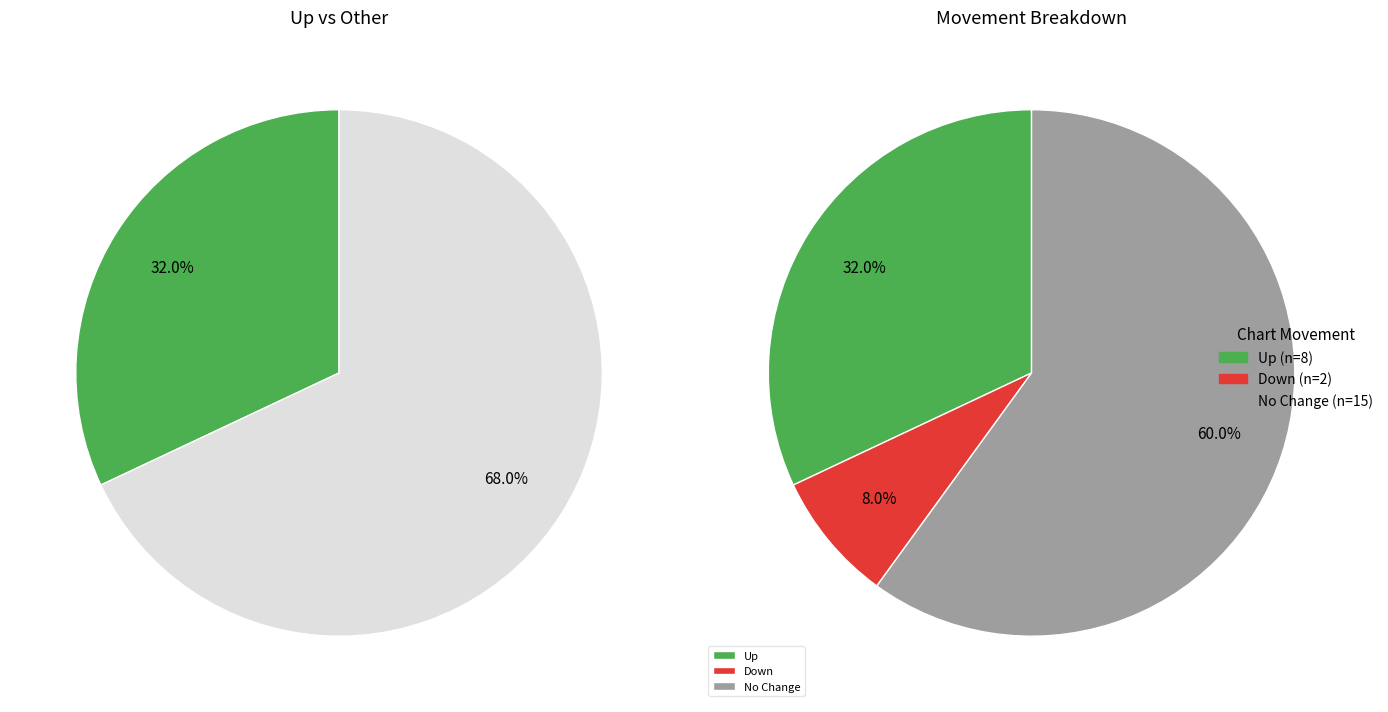

To the nearest percent, what is the average slice percentage?

33%